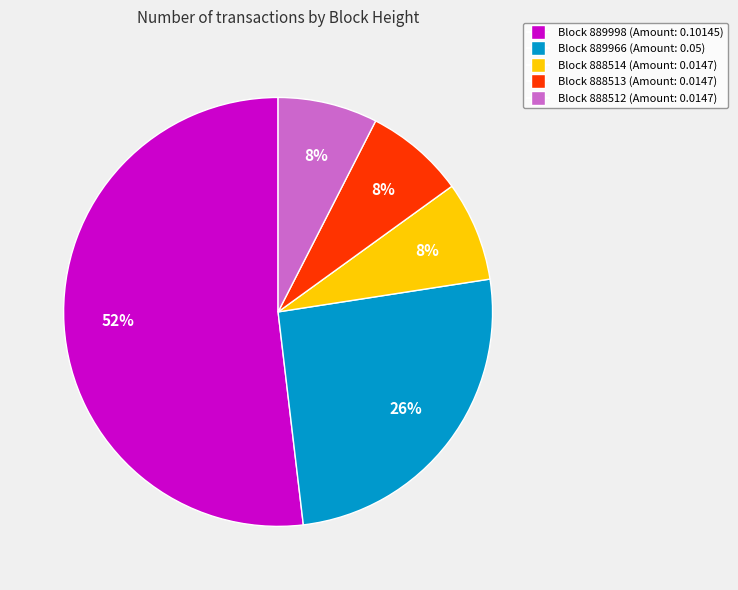

Is there a majority slice in this chart?

Yes